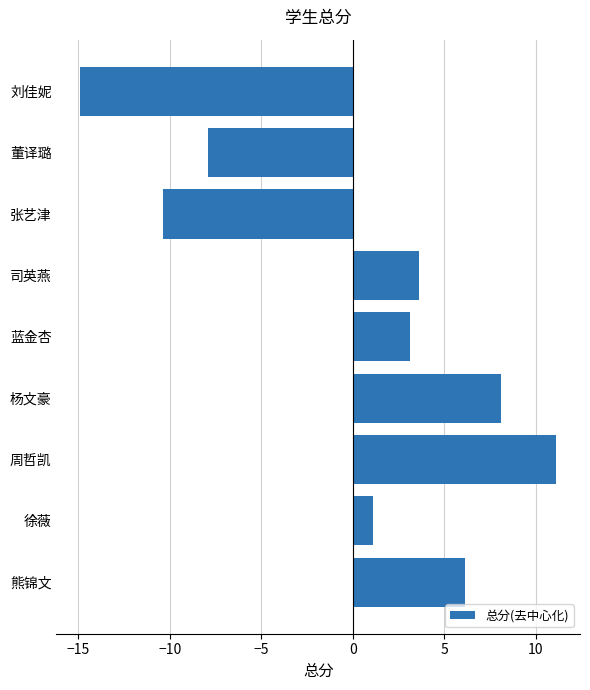

Are the bars grouped side by side (vs. stacked)?

No